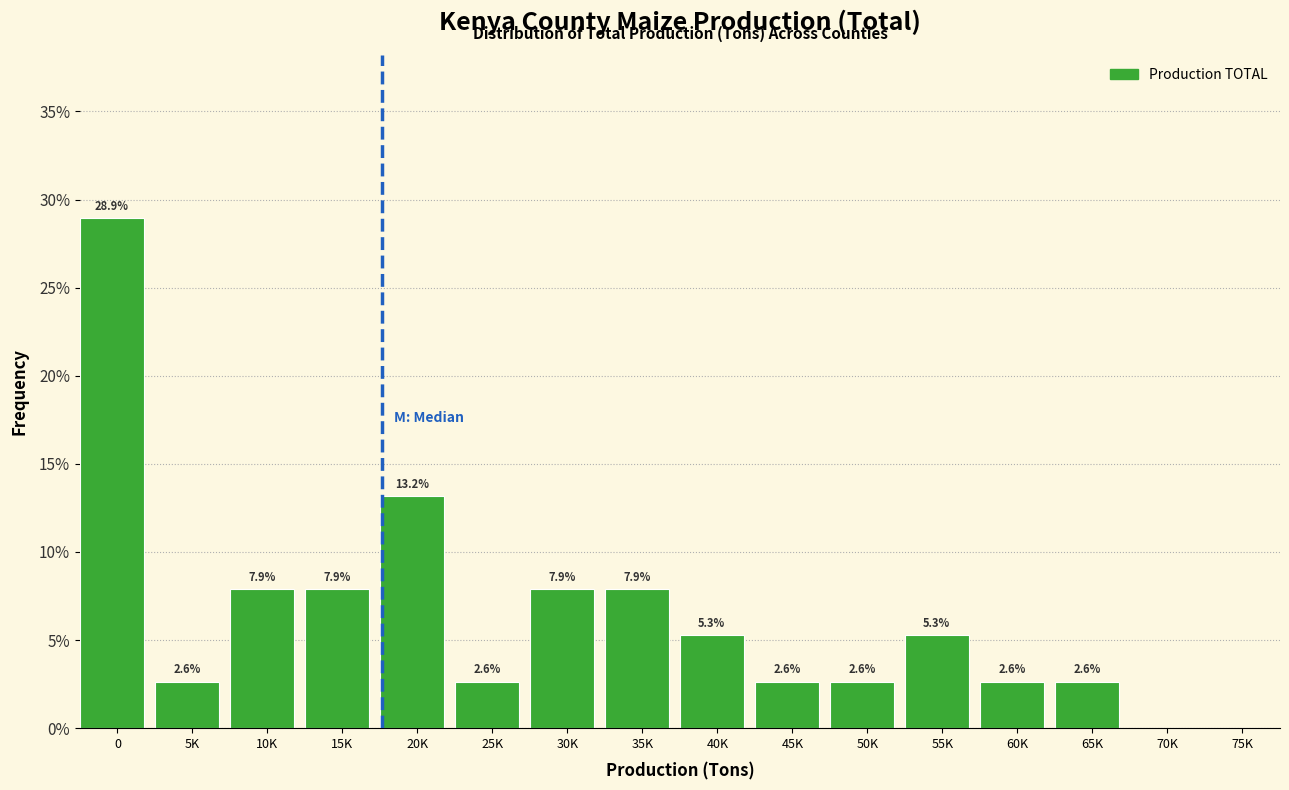

Reading right to left, extract all data points from this chart.

75K=0.0	70K=0.0	65K=2.6	60K=2.6	55K=5.3	50K=2.6	45K=2.6	40K=5.3	35K=7.9	30K=7.9	25K=2.6	20K=13.2	15K=7.9	10K=7.9	5K=2.6	0=28.9